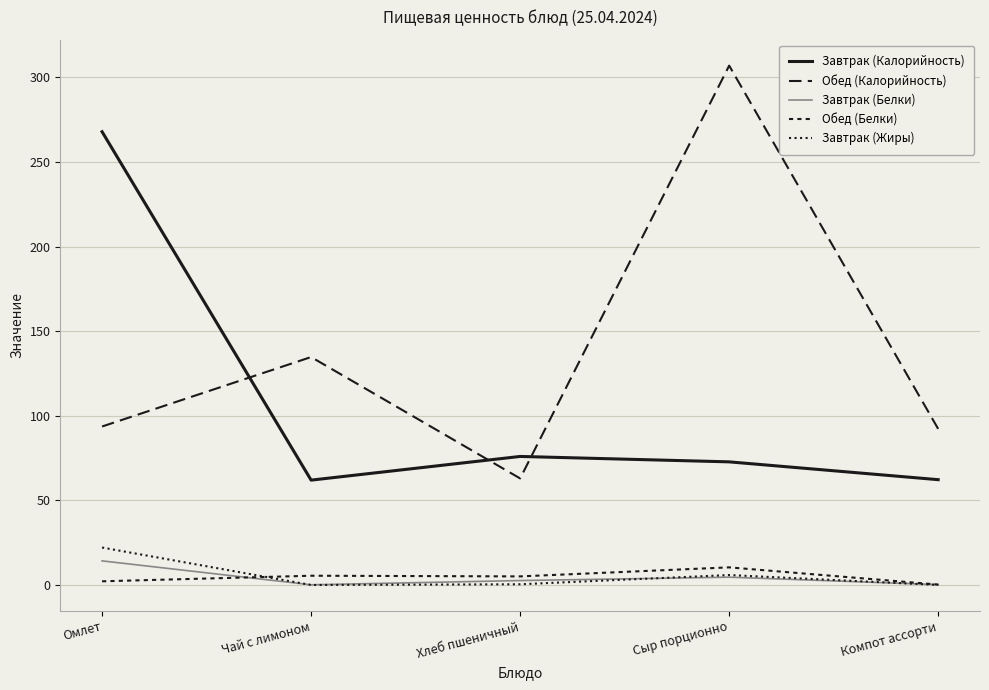

Is this an area chart (filled region under the line)?

No